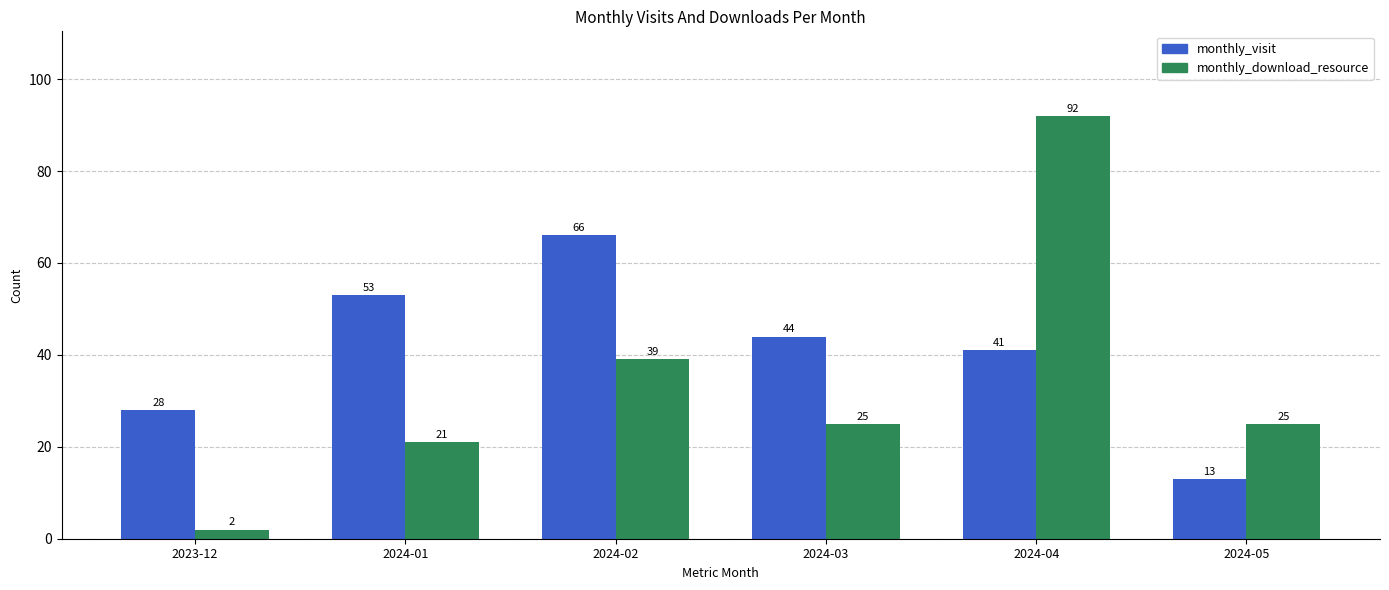

How many values in the monthly_download_resource series are below 25?

2